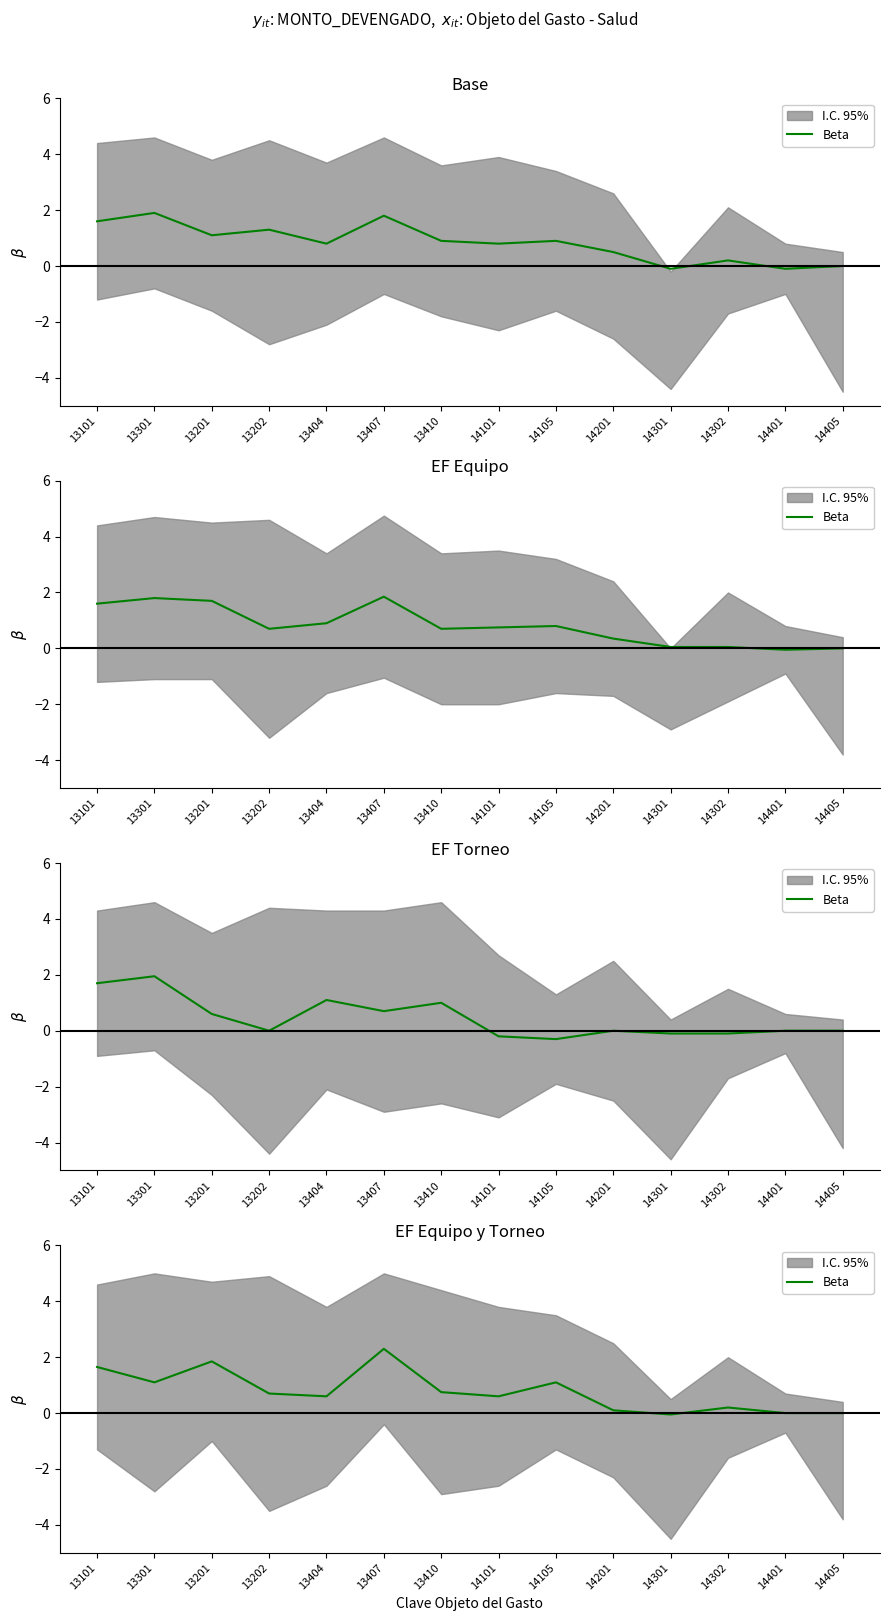

How many values exceed 0?

11